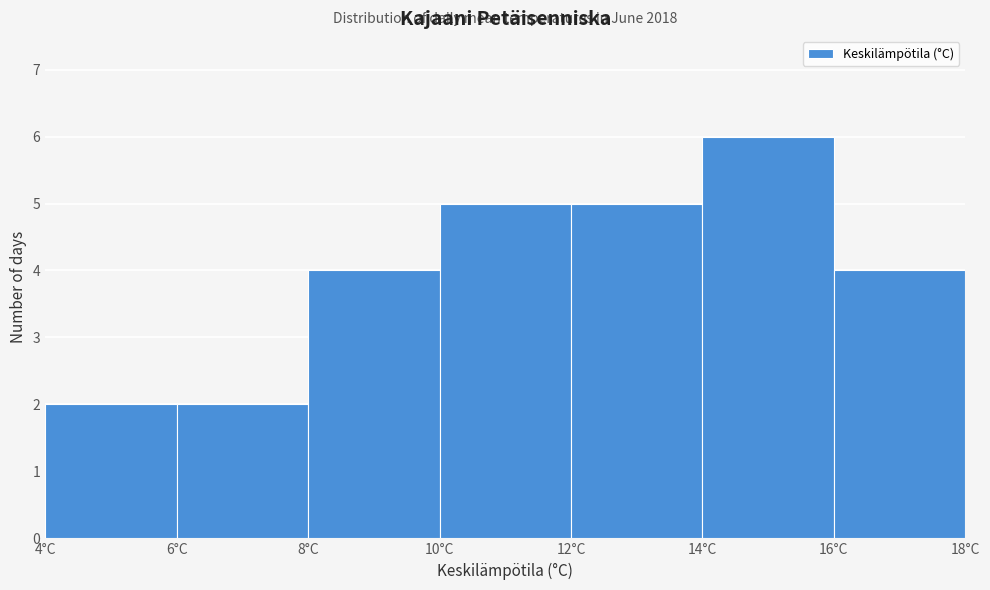

Which range on the x-axis has the tallest bar?

14 to 16